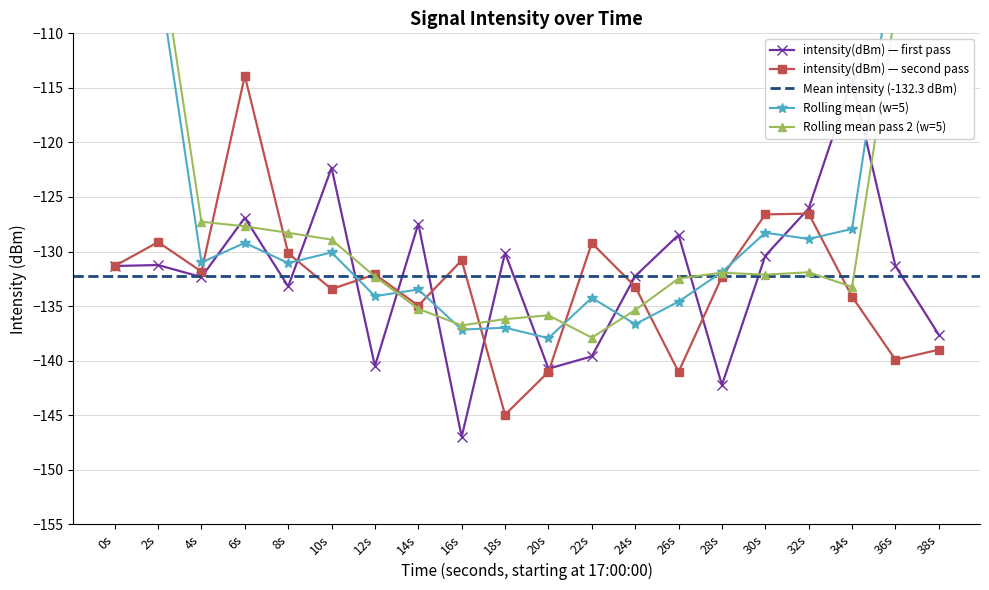

Is it true that intensity(dBm) — second pass equals -191.3 at 0s?

False